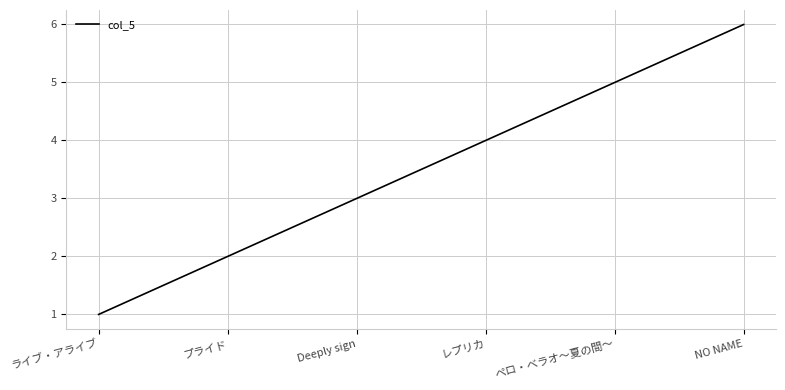

What position from the left is ライブ・アライブ?

1